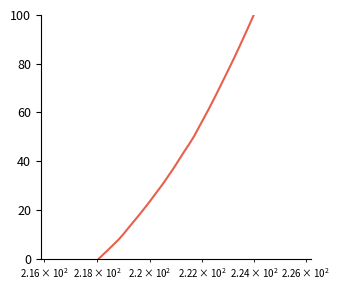

What is the maximum value shown in the chart?

100.0